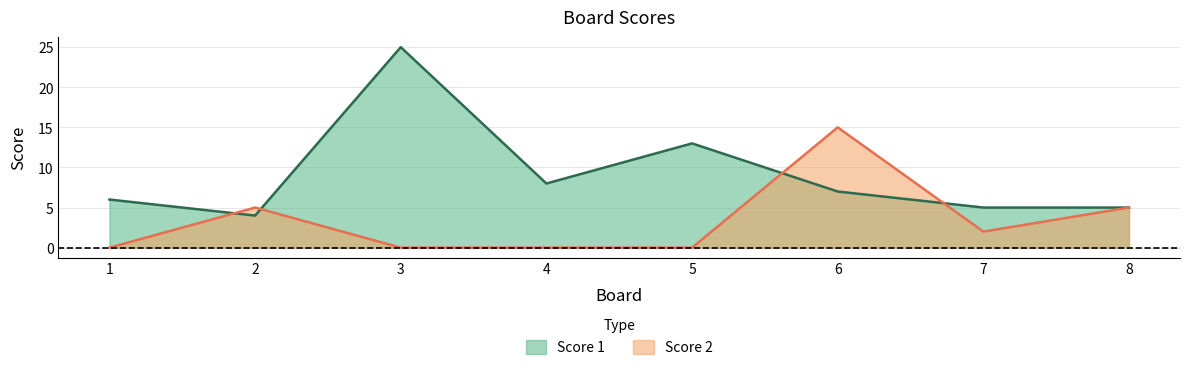

True or false: Score 1 and Score 2 cross at least once.

True